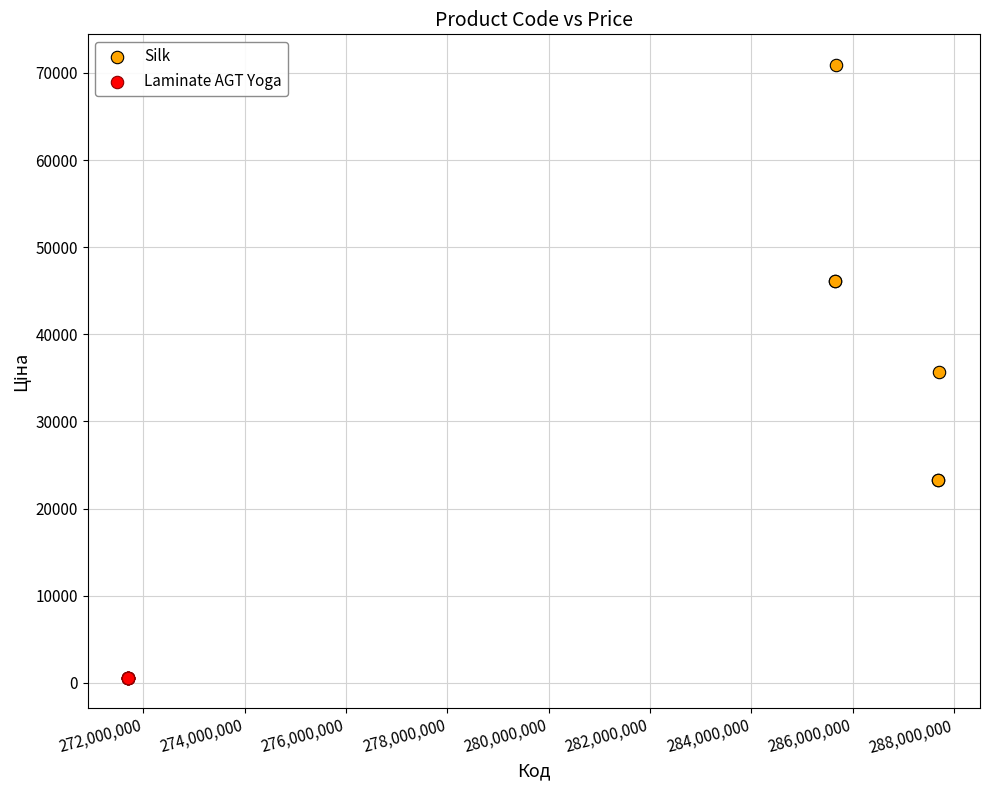

Which series contains the lowest Y value?

Laminate AGT Yoga